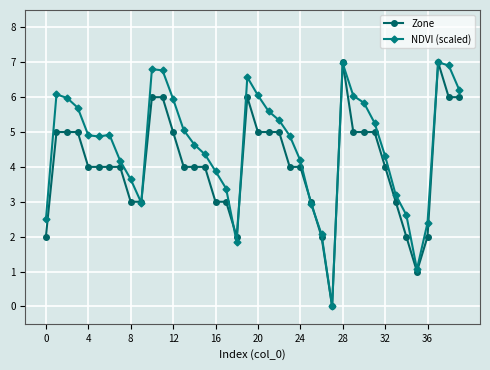

Rank the series by their average value, from highest to lowest.

NDVI (scaled), Zone